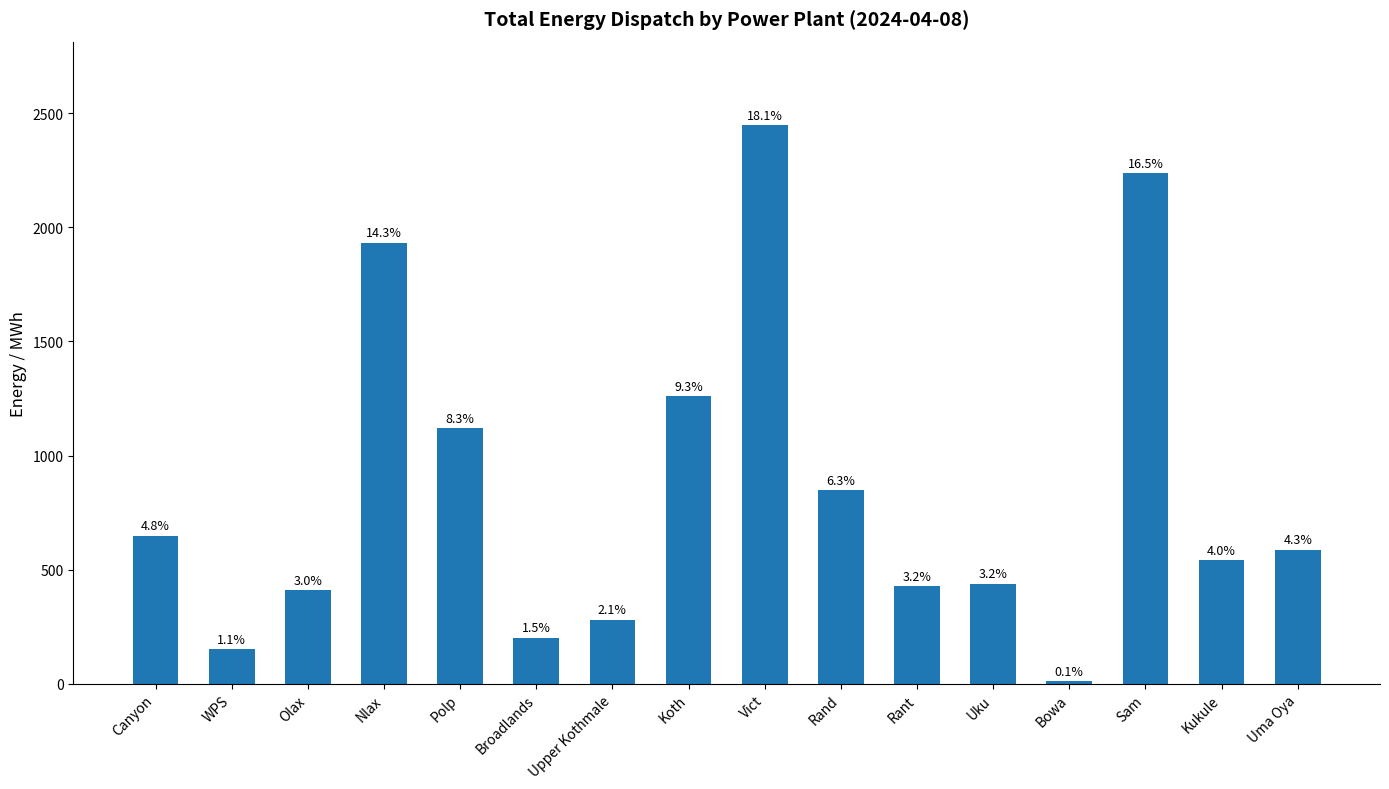

At which label does the data first exceed 588?

Canyon